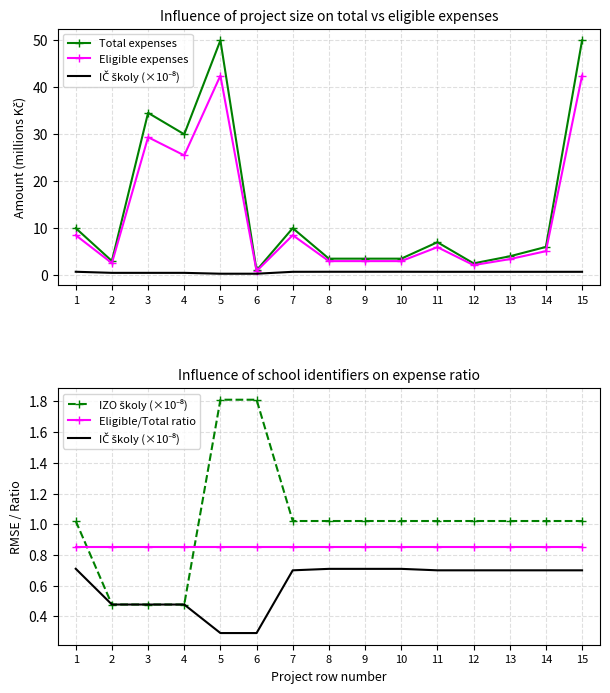

Between 4 and 10, which is larger?

4